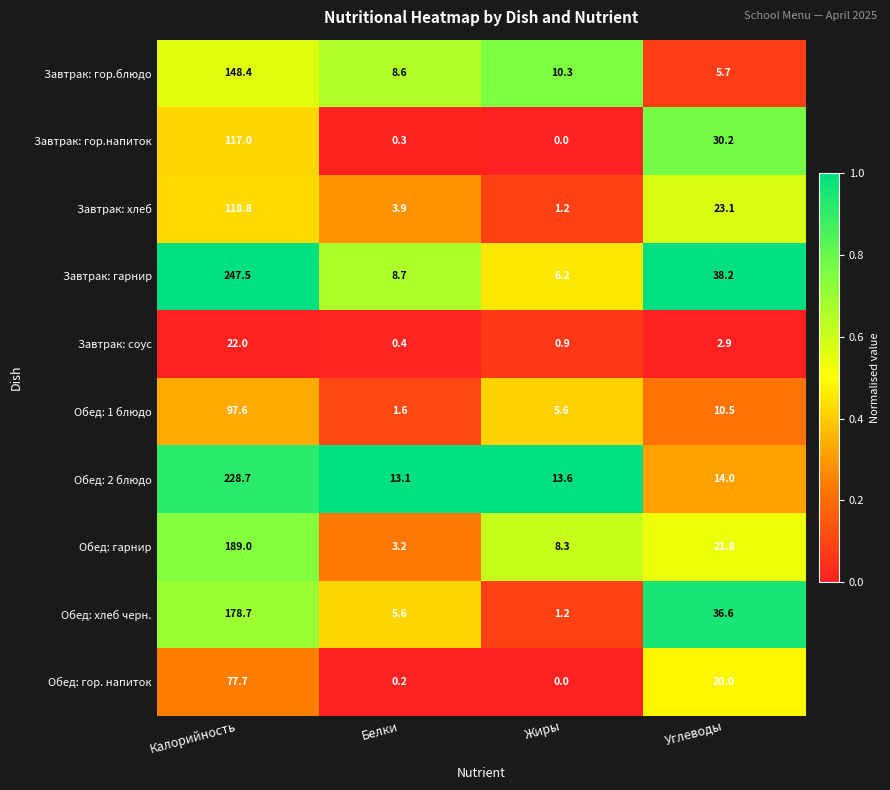

Which category has the highest value across all series?

Калорийность